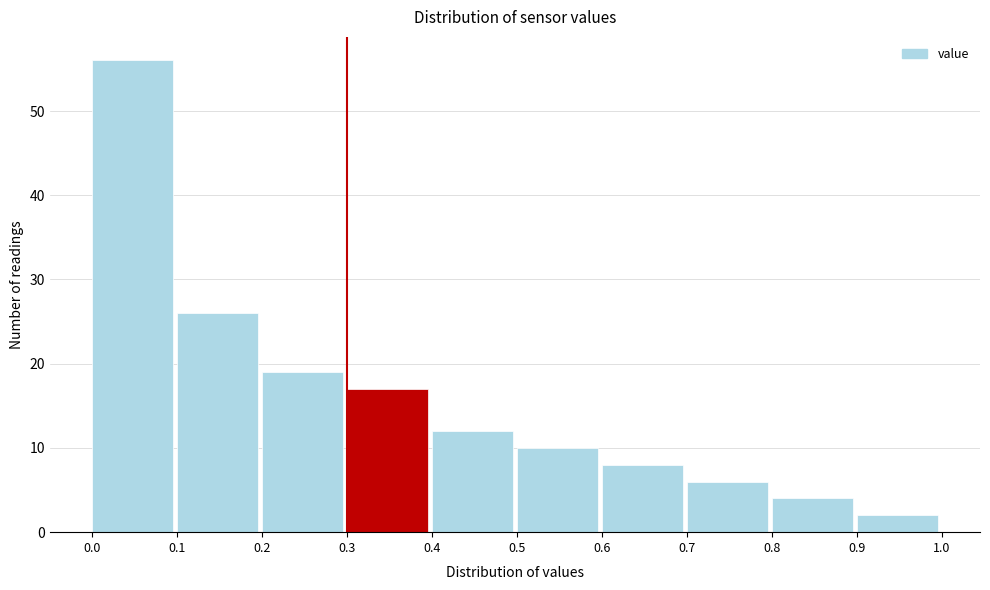

Reading left to right, list every bar in this chart as the range it spans on the x-axis followed by its height. The values are not printed on the chart, so give them approximately, as read against the axis.

0.0 to 0.1: 56
0.1 to 0.2: 26
0.2 to 0.3: 19
0.3 to 0.4: 17
0.4 to 0.5: 12
0.5 to 0.6: 10
0.6 to 0.7: 8
0.7 to 0.8: 6
0.8 to 0.9: 4
0.9 to 1.0: 2